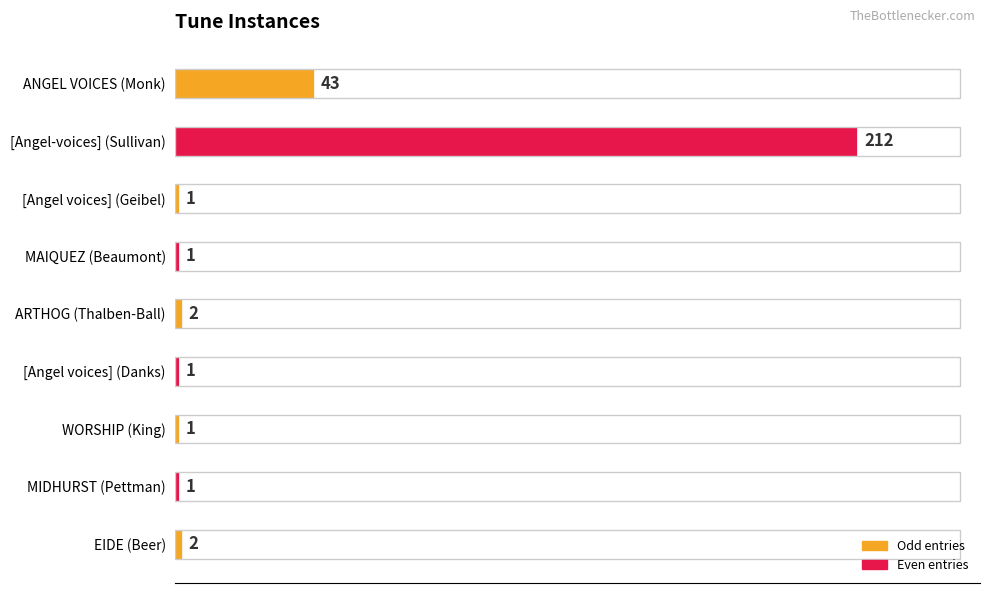

Which label corresponds to the largest value in the chart?

[Angel-voices] (Sullivan)